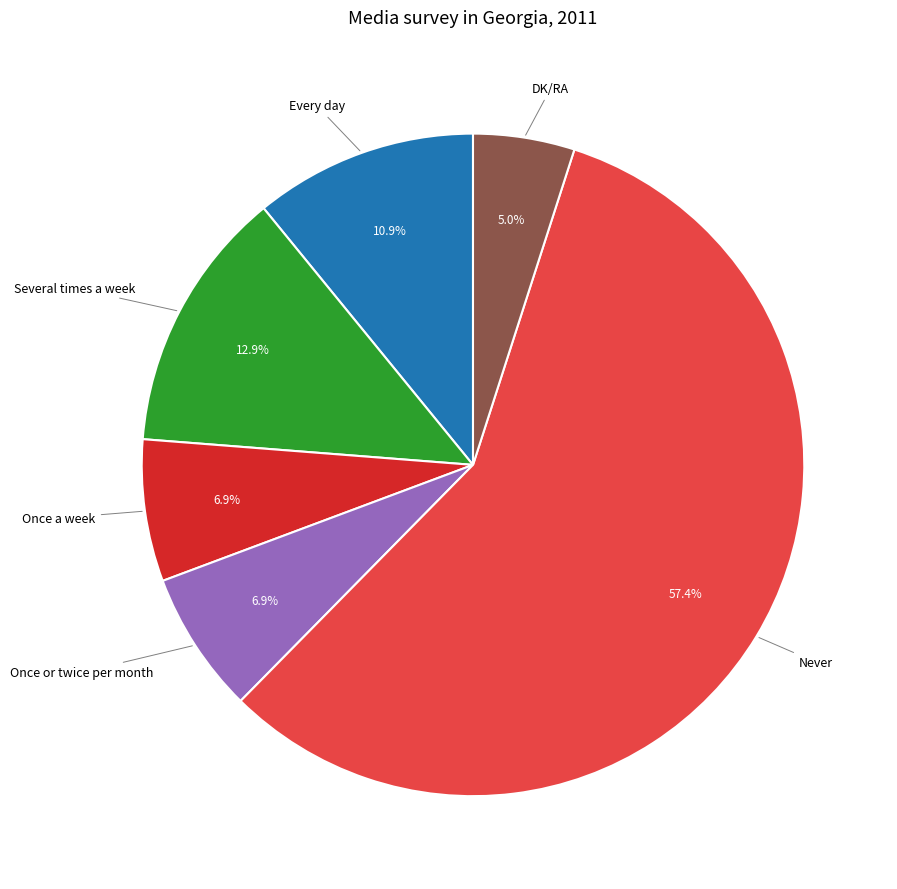

Is there any slice that represents more than half of the pie?

Yes